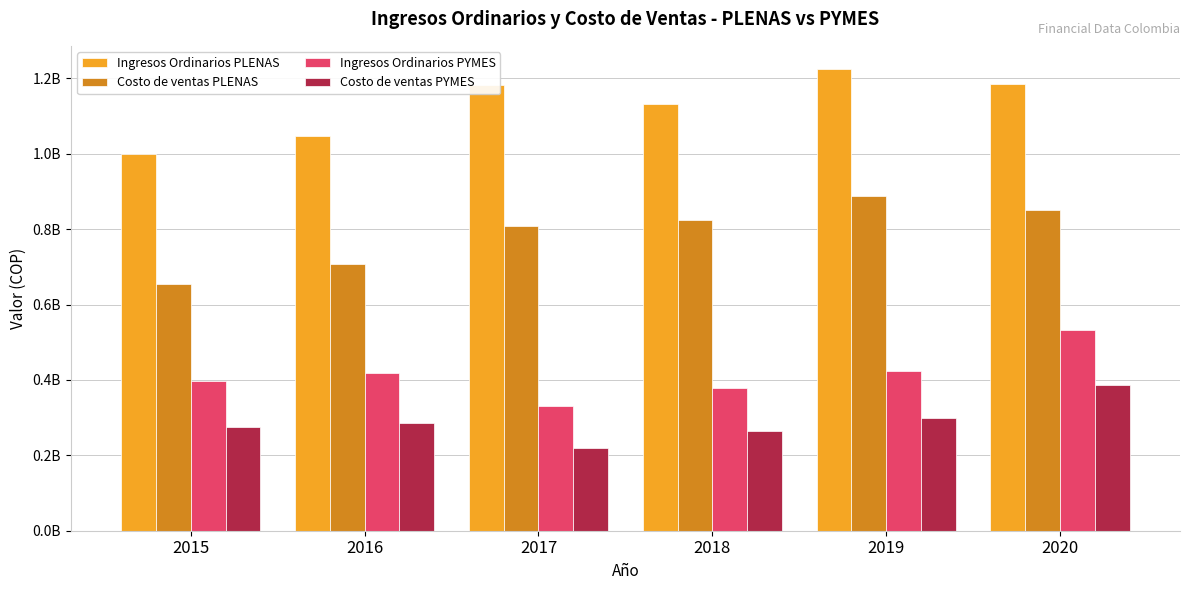

Is the value of Ingresos Ordinarios PLENAS at 2015 greater than the value of Ingresos Ordinarios PYMES at 2019?

Yes